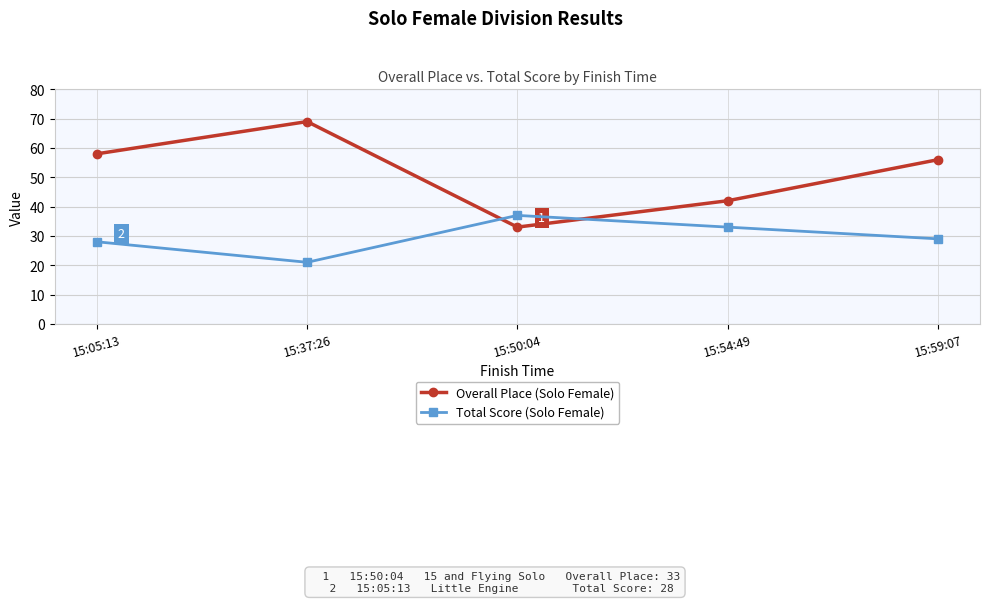

What is the difference between the highest and lowest values at 15:54:49?

9